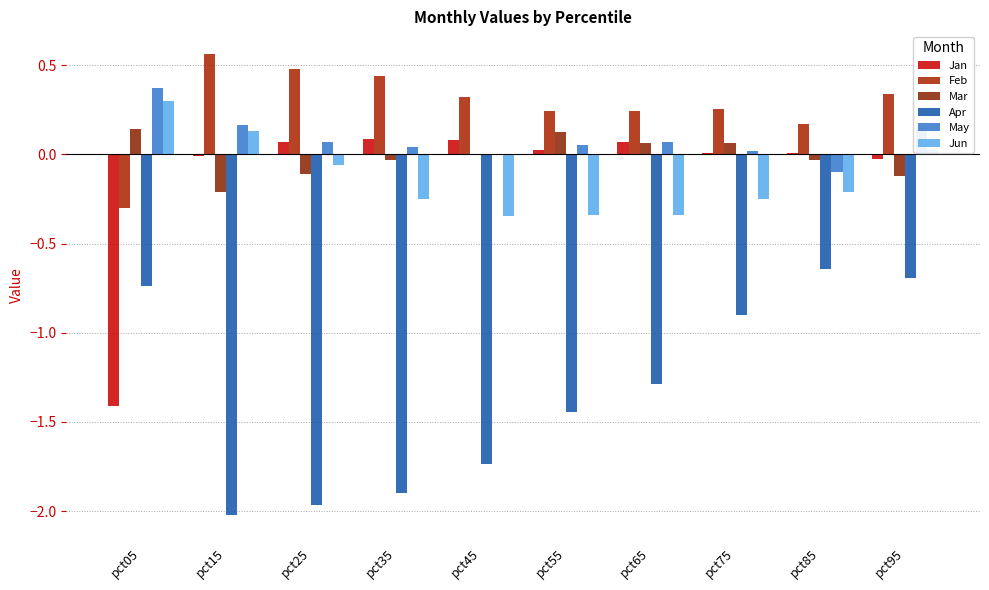

Between pct25 and pct85, which series saw the biggest shift?

Apr